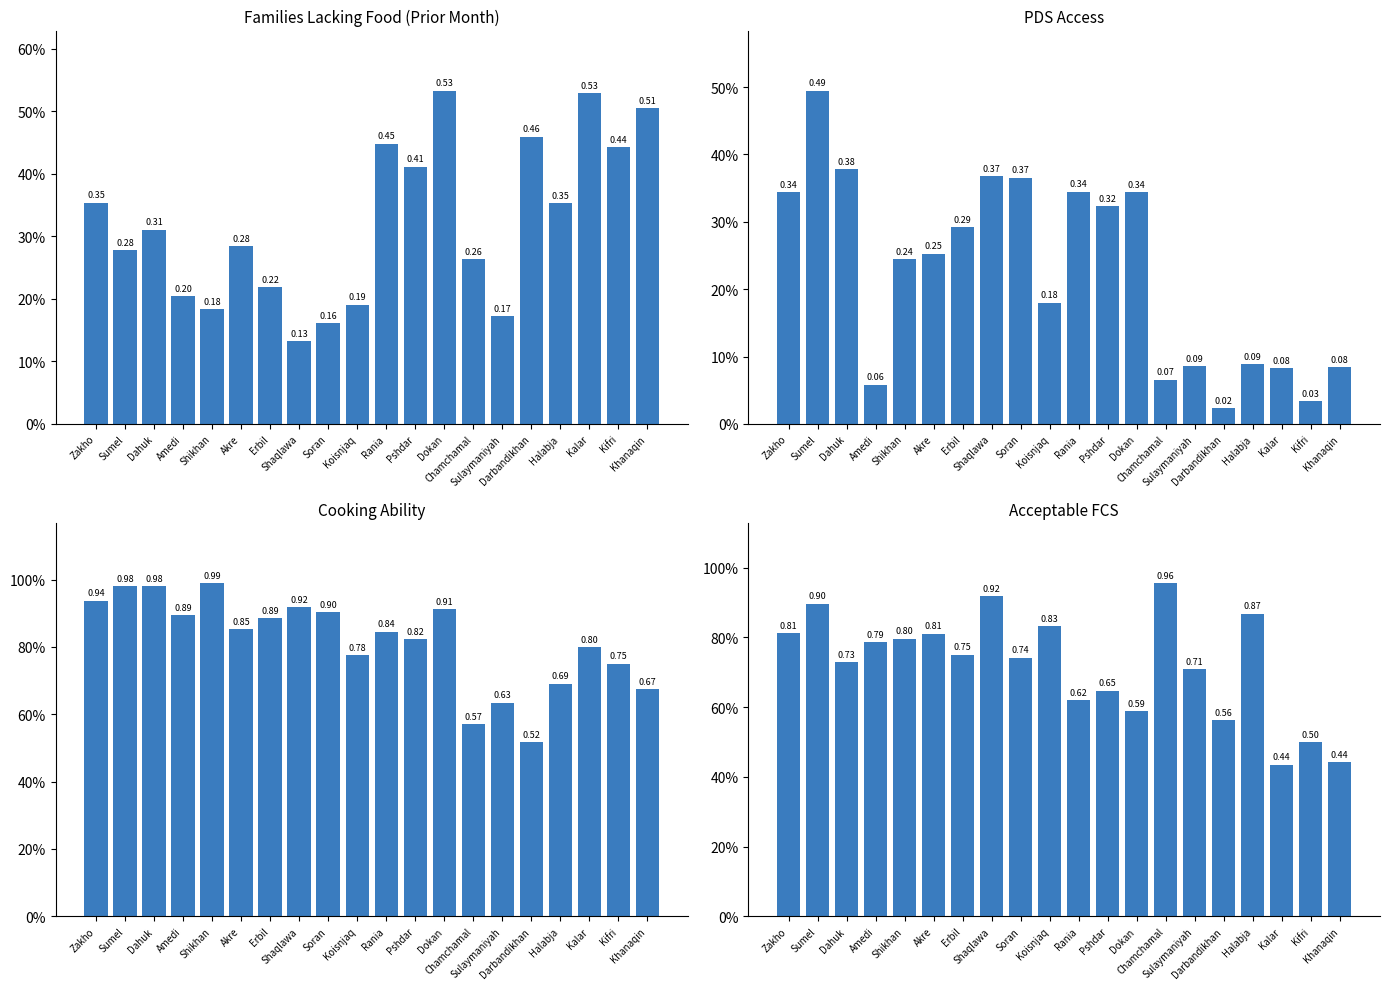

Rank the series at Shaqlawa from lowest to highest value.

Families lacking food, PDS Access, Cooking ability, Acceptable FCS